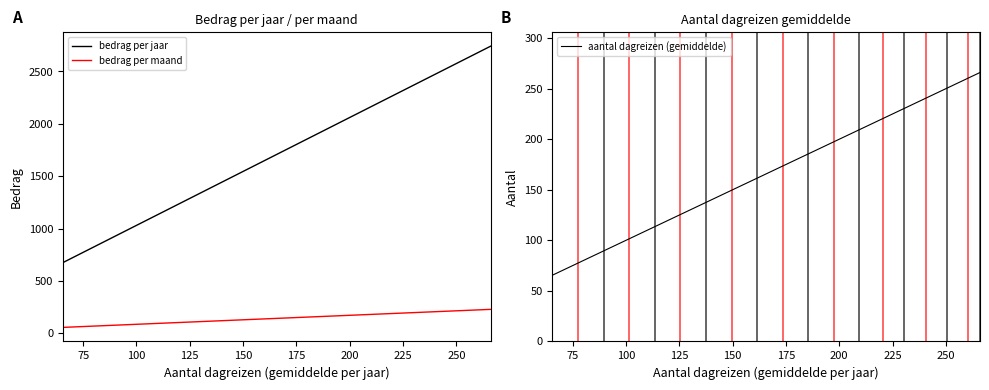

What is the difference between the second highest and second lowest values in the aantal dagreizen (gemiddelde) series?

183.0